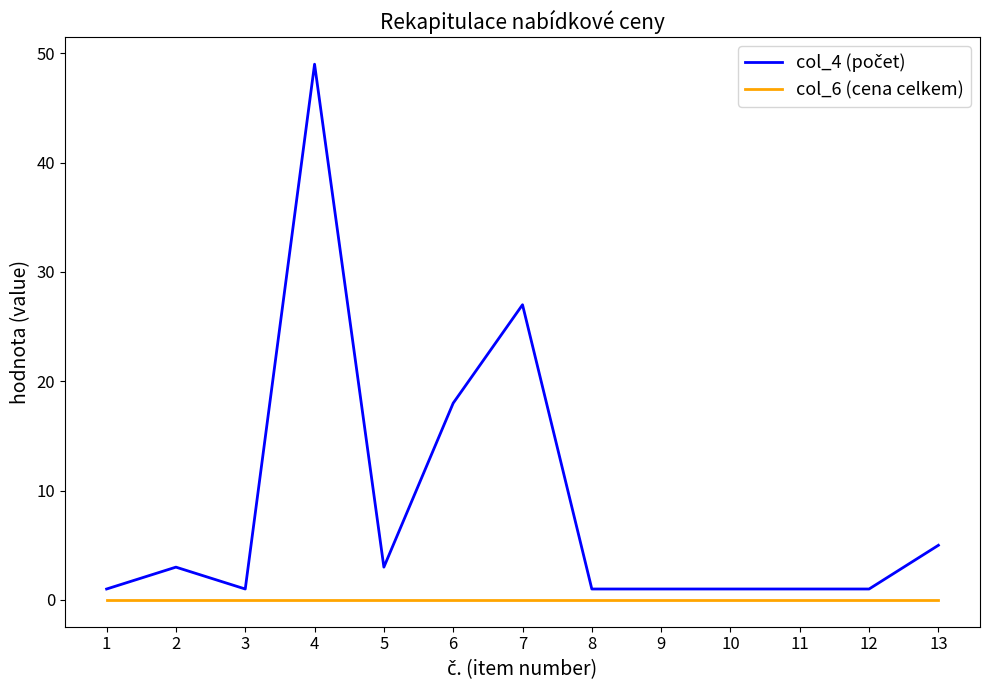

Count the number of data series in this chart.

2